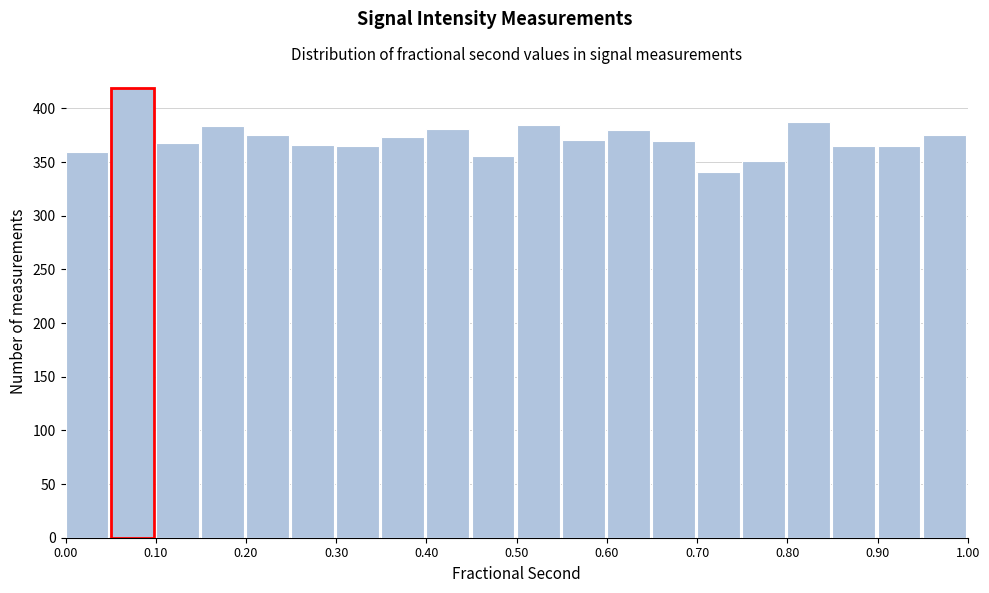

Reading left to right, list every bar in this chart as the range it spans on the x-axis followed by its height. The values are not printed on the chart, so give them approximately, as read against the axis.

0.00 to 0.05: 360
0.05 to 0.10: 420
0.10 to 0.15: 370
0.15 to 0.20: 385
0.20 to 0.25: 375
0.25 to 0.30: 365
0.30 to 0.35: 365
0.35 to 0.40: 375
0.40 to 0.45: 380
0.45 to 0.50: 355
0.50 to 0.55: 385
0.55 to 0.60: 370
0.60 to 0.65: 380
0.65 to 0.70: 370
0.70 to 0.75: 340
0.75 to 0.80: 350
0.80 to 0.85: 385
0.85 to 0.90: 365
0.90 to 0.95: 365
0.95 to 1.00: 375